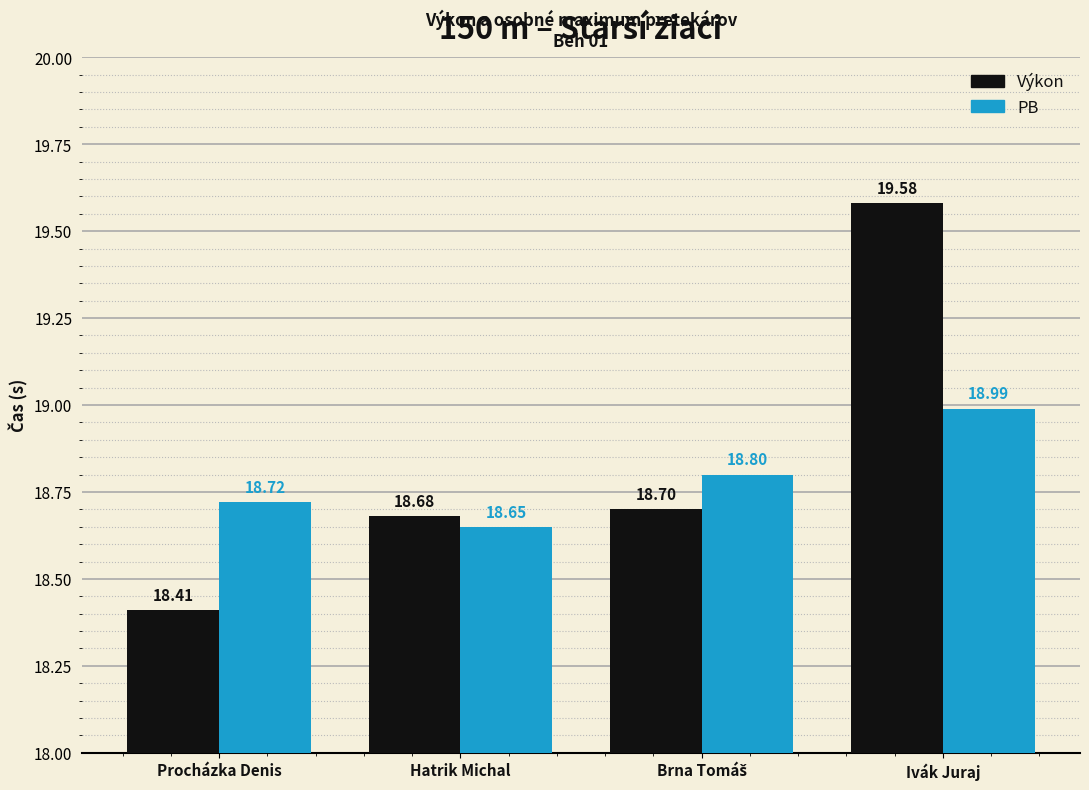

Count the number of data series in this chart.

2